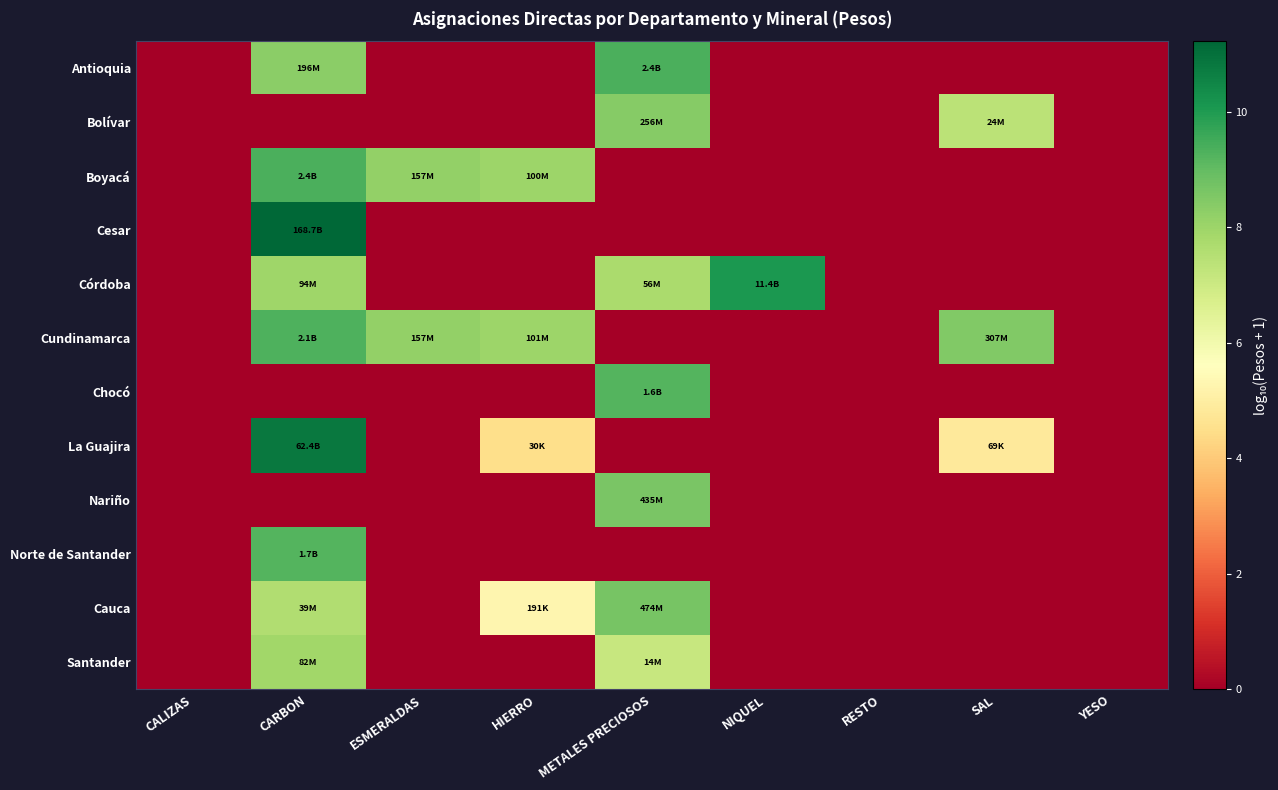

At which category does the chart reach its peak across all series?

CARBON